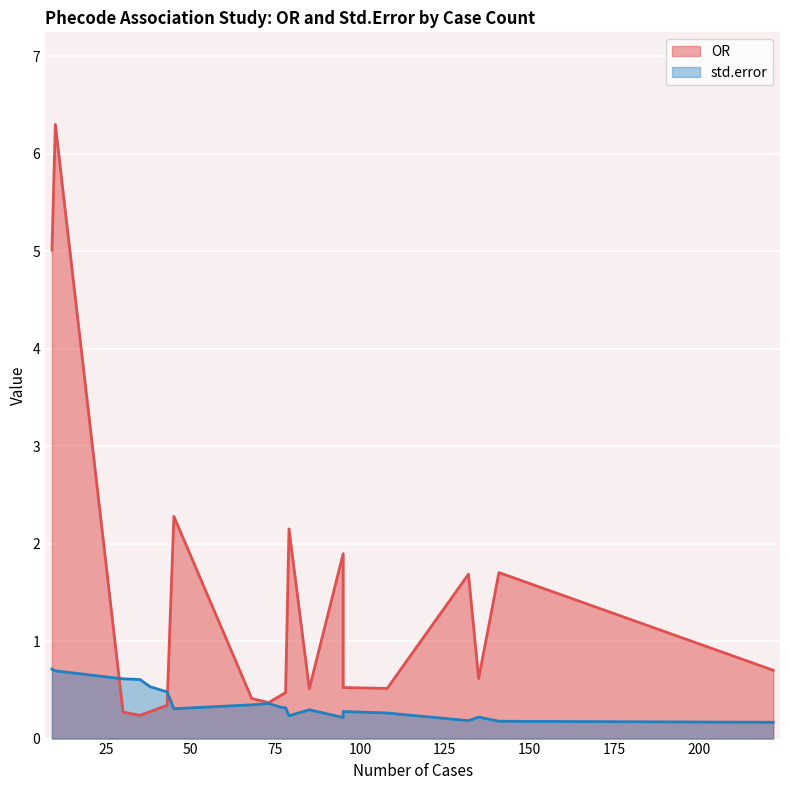

Which series has the largest total across all categories?

OR